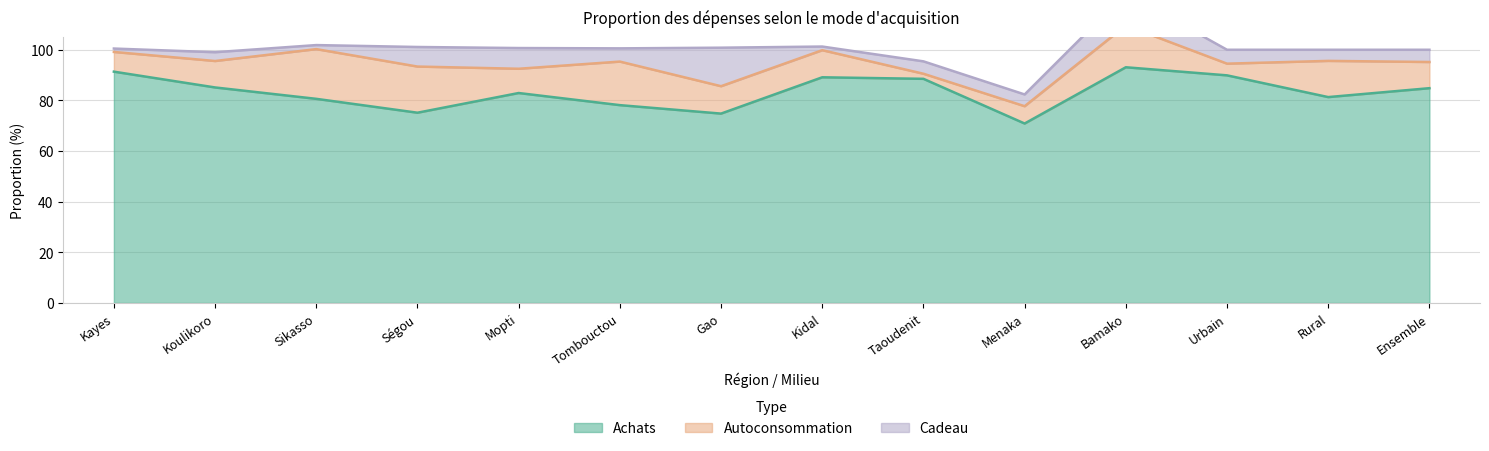

Reading left to right, what are all the values shown in this chart?

Achats: Kayes=91.4	Koulikoro=85.1	Sikasso=80.6	Ségou=75.1	Mopti=82.9	Tombouctou=78.1	Gao=74.8	Kidal=89.1	Taoudenit=88.5	Menaka=70.9	Bamako=93.1	Urbain=89.9	Rural=81.3	Ensemble=84.8
Autoconsommation: Kayes=7.8	Koulikoro=10.4	Sikasso=19.6	Ségou=18.2	Mopti=9.6	Tombouctou=17.2	Gao=10.8	Kidal=10.7	Taoudenit=2.0	Menaka=6.8	Bamako=16.5	Urbain=4.6	Rural=14.3	Ensemble=10.3
Cadeau: Kayes=1.3	Koulikoro=3.5	Sikasso=1.6	Ségou=7.7	Mopti=8.2	Tombouctou=5.2	Gao=15.2	Kidal=1.4	Taoudenit=4.9	Menaka=4.6	Bamako=12.6	Urbain=5.5	Rural=4.4	Ensemble=4.8